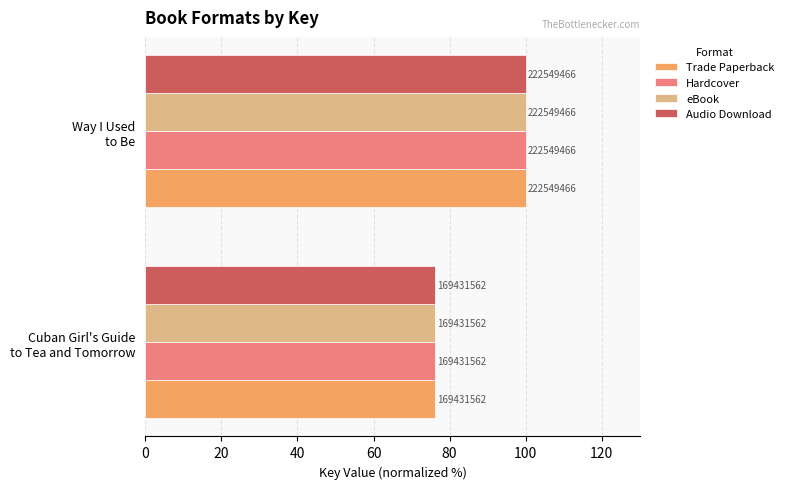

What are all the series names shown in the legend?

Trade Paperback, Hardcover, eBook, Audio Download